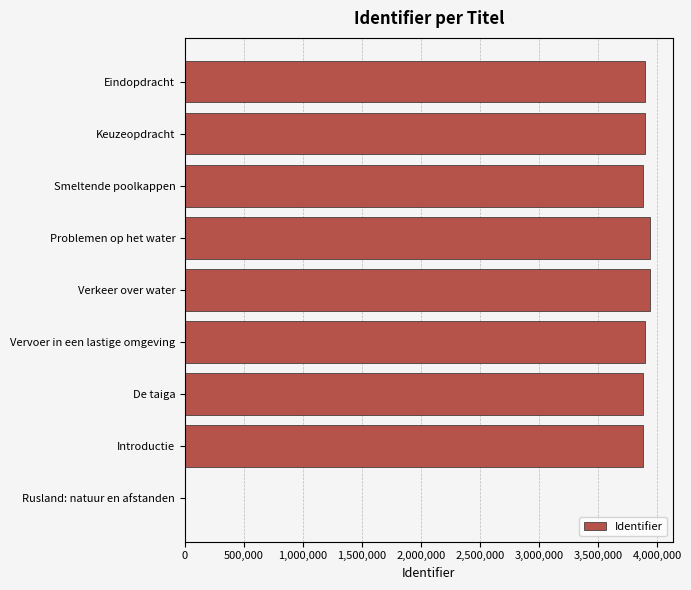

Is it true that the value at Introductie is 3879389?

True